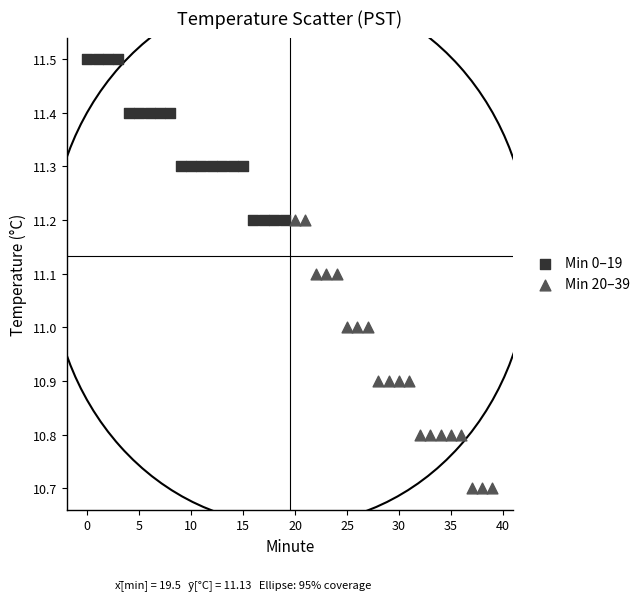

Which series reaches the maximum Y coordinate?

Min 0–19